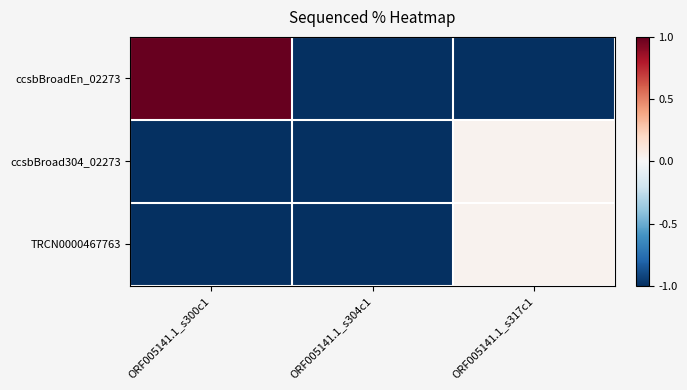

Reading left to right, list all the values displayed in this chart.

ccsbBroadEn_02273: ORF005141.1_s300c1=1.0	ORF005141.1_s304c1=-1.0	ORF005141.1_s317c1=-1.0
ccsbBroad304_02273: ORF005141.1_s300c1=-1.0	ORF005141.1_s304c1=-1.0	ORF005141.1_s317c1=0.0
TRCN0000467763: ORF005141.1_s300c1=-1.0	ORF005141.1_s304c1=-1.0	ORF005141.1_s317c1=0.0